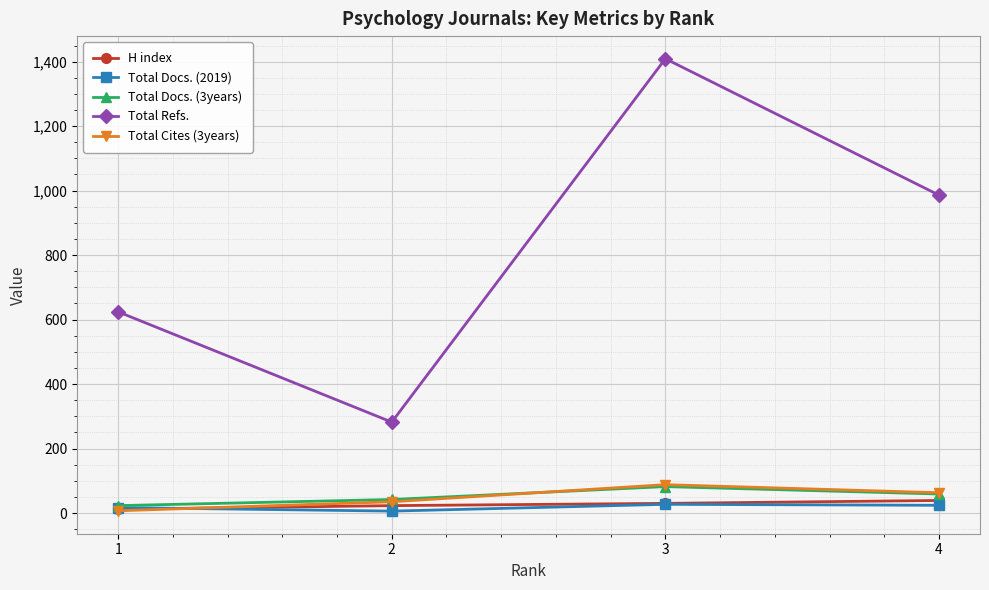

Where does the Total Cites (3years) series first go above 63?

3